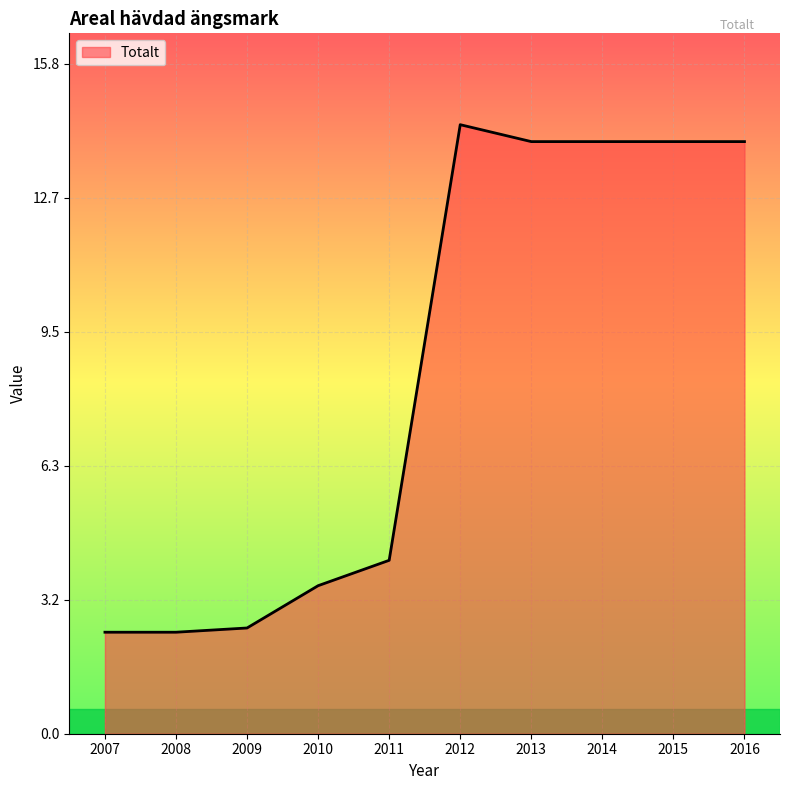

What is the minimum value shown in the chart?

2.4